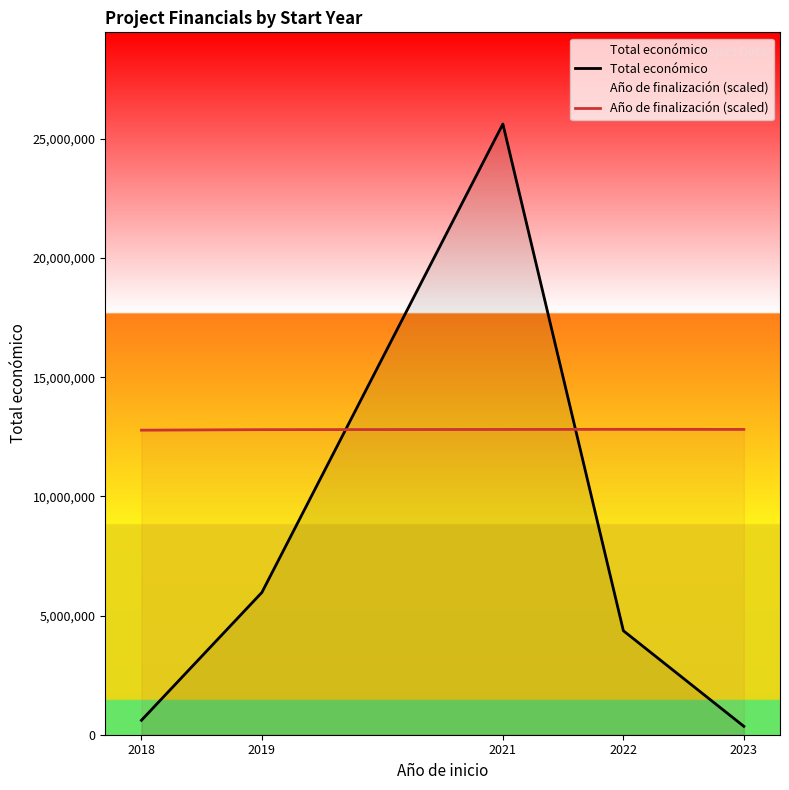

True or false: Año de finalización (scaled) has more than 0 interior local peaks.

True